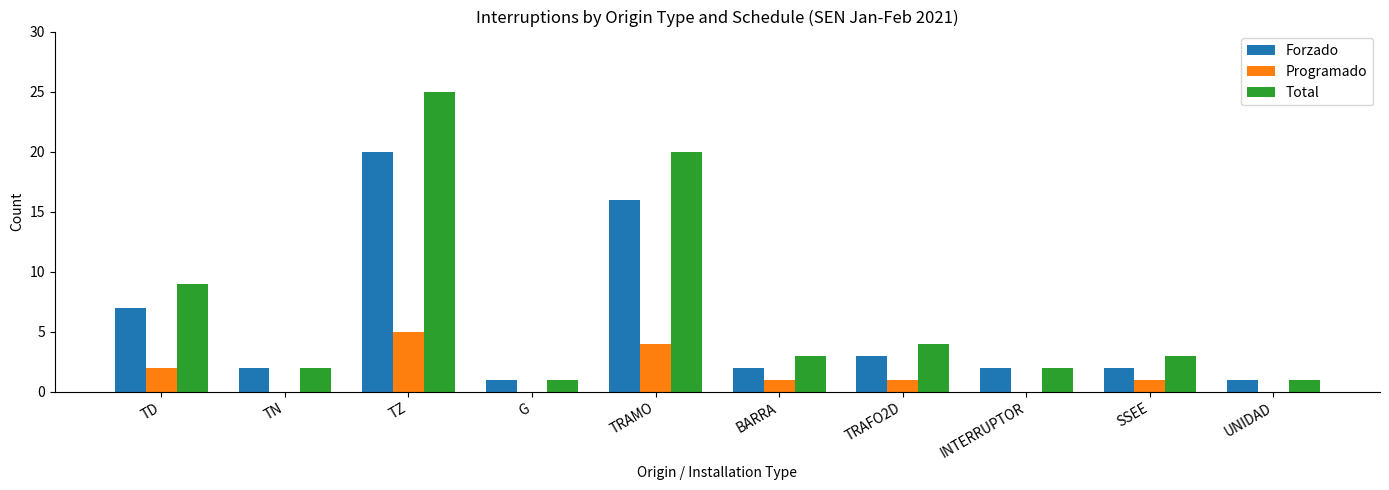

Reading left to right, extract all data points from this chart.

Forzado: 7	2	20	1	16	2	3	2	2	1
Programado: 2	0	5	0	4	1	1	0	1	0
Total: 9	2	25	1	20	3	4	2	3	1